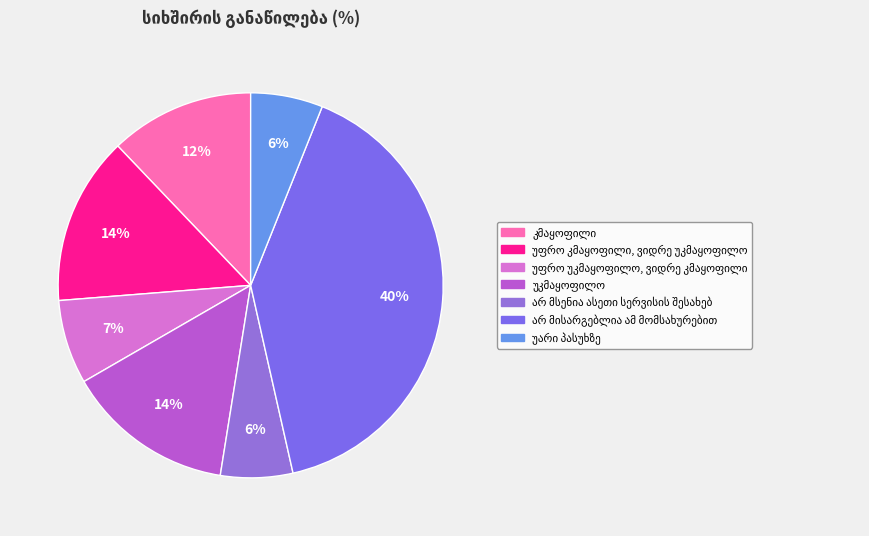

To the nearest percent, what portion does კმაყოფილი represent?

12%